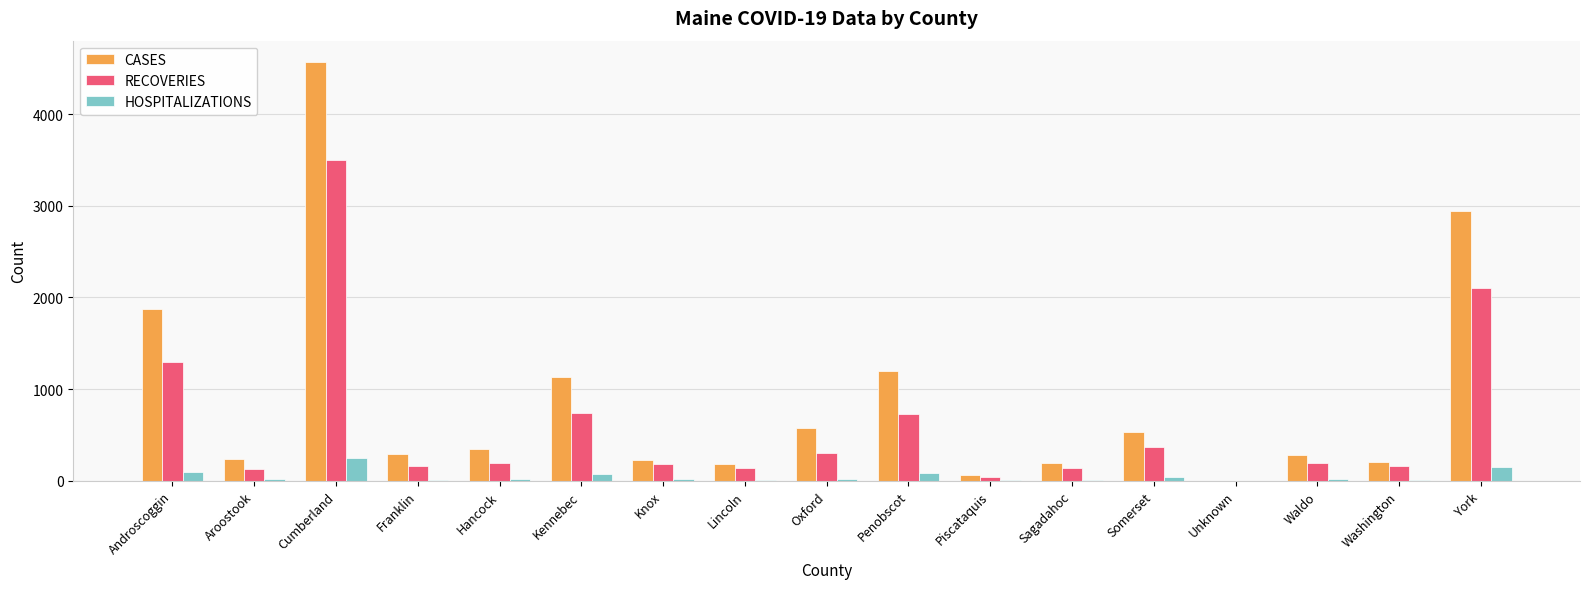

The value of RECOVERIES at Kennebec is 735. True or false?

True